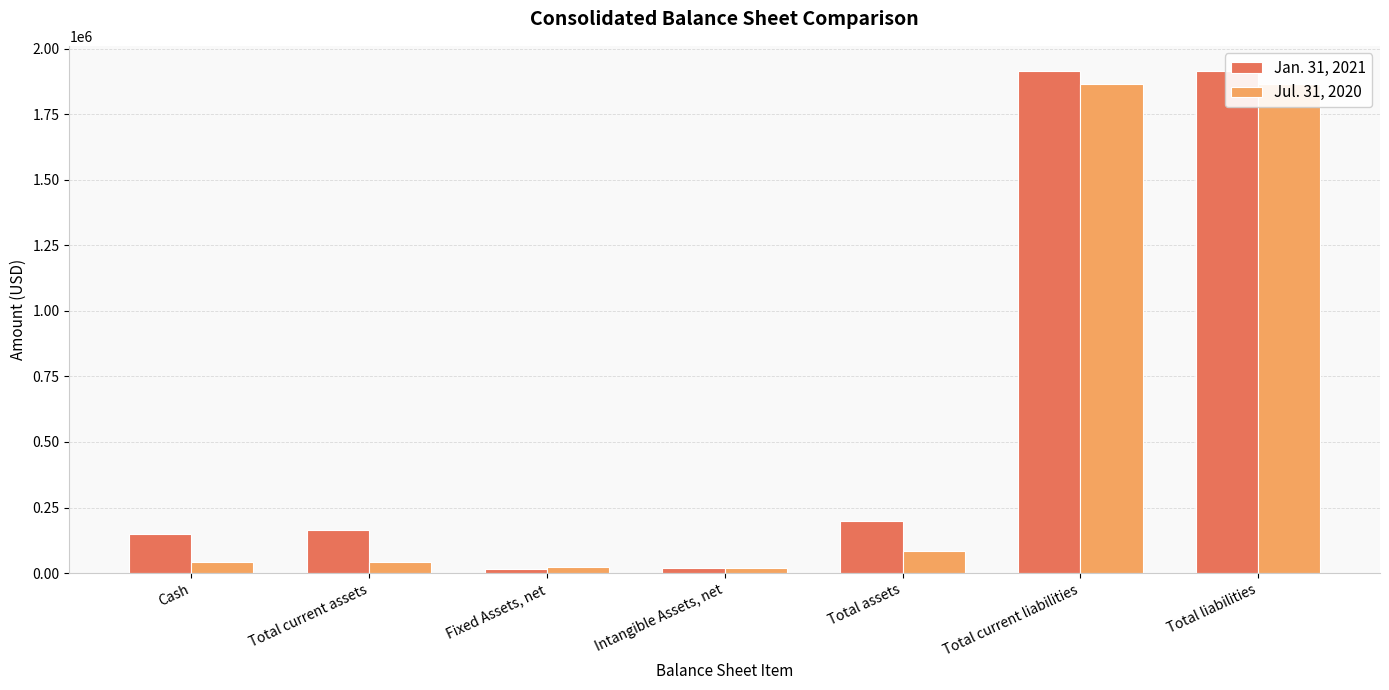

List the labels in order of Jul. 31, 2020 value, smallest first.

Intangible Assets, net, Fixed Assets, net, Cash, Total current assets, Total assets, Total current liabilities, Total liabilities